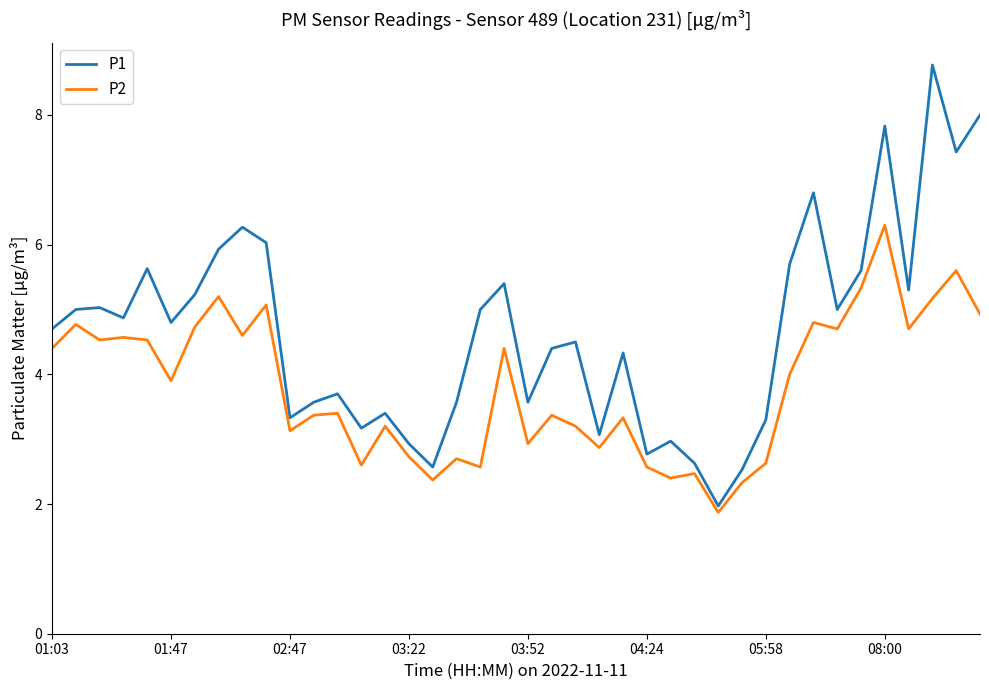

Rank the series by their maximum value, from highest to lowest.

P1, P2